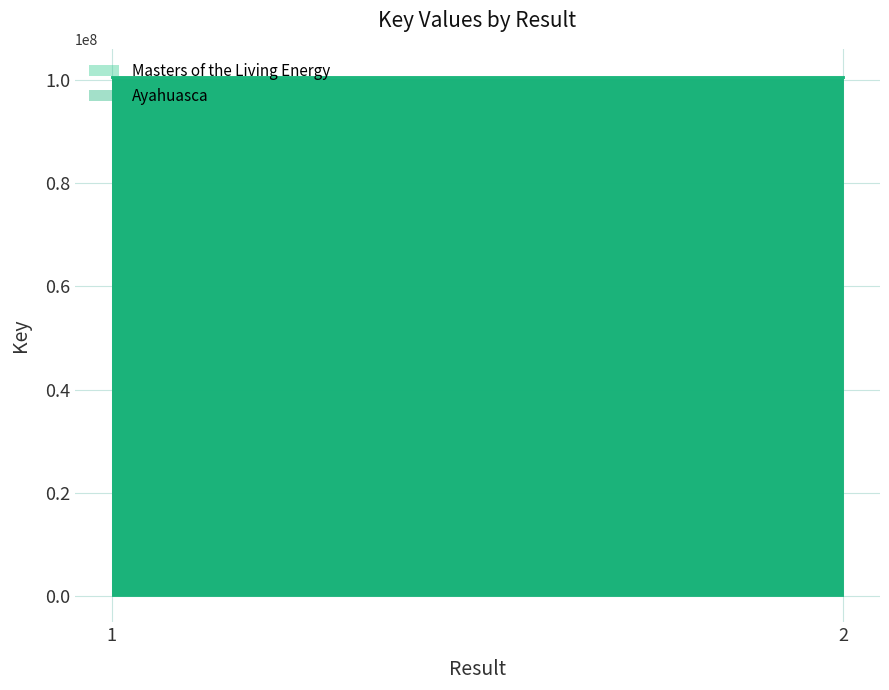

What are all the series names shown in the legend?

Masters of the Living Energy, Ayahuasca